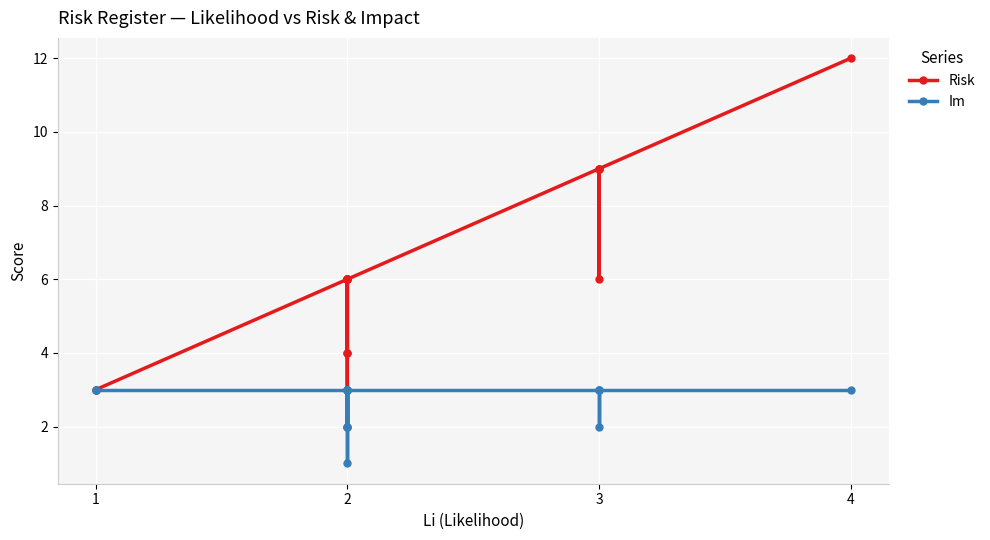

What is the value of the Im point at the 7th from the left?

3